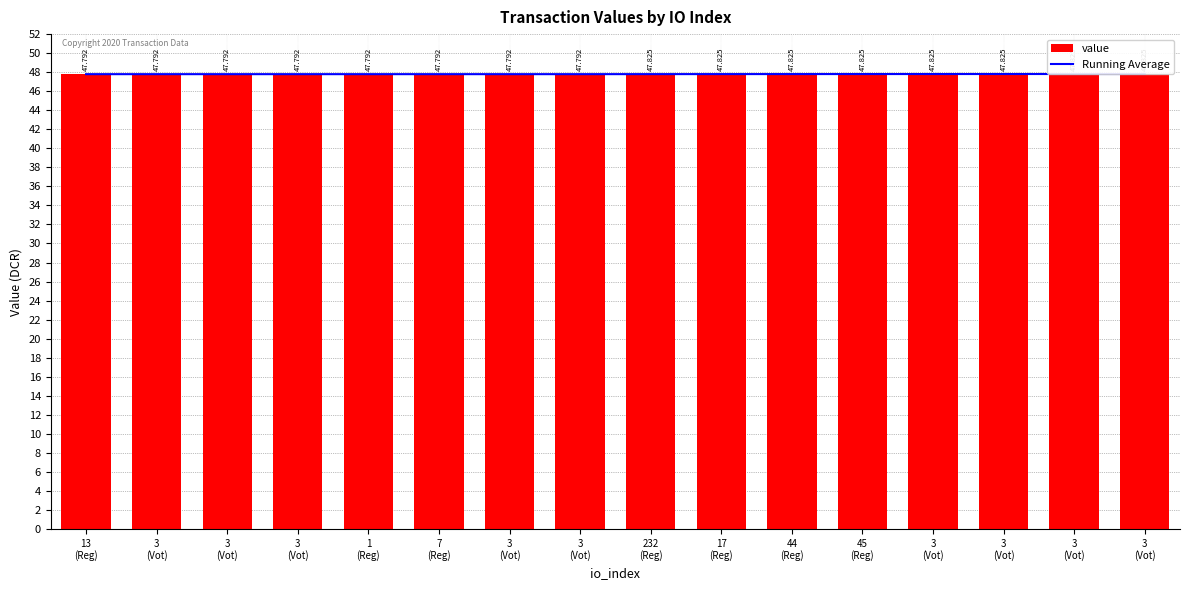

Which label corresponds to the largest value in the chart?

232
(Reg)